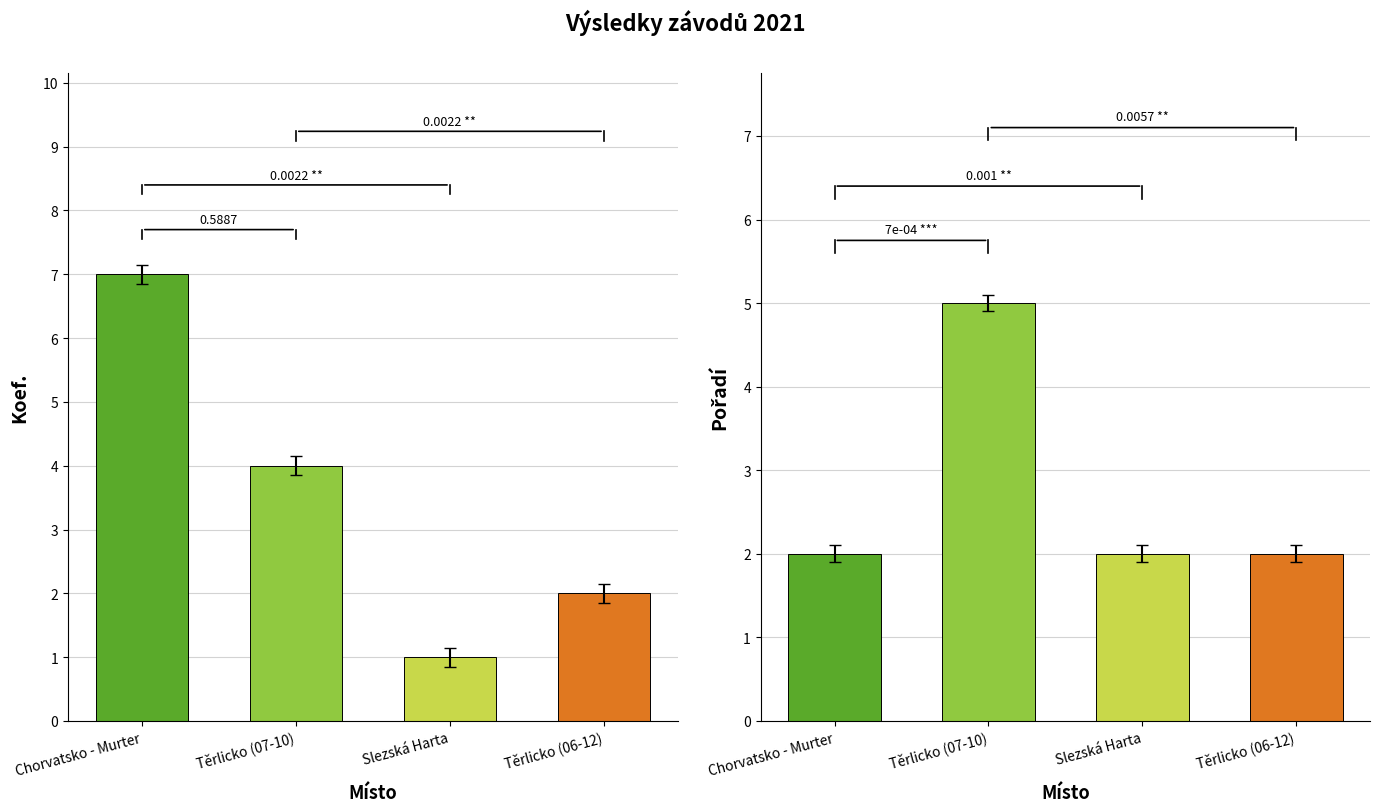

What is the label of the 4th bar from the left?

Těrlicko (06-12)